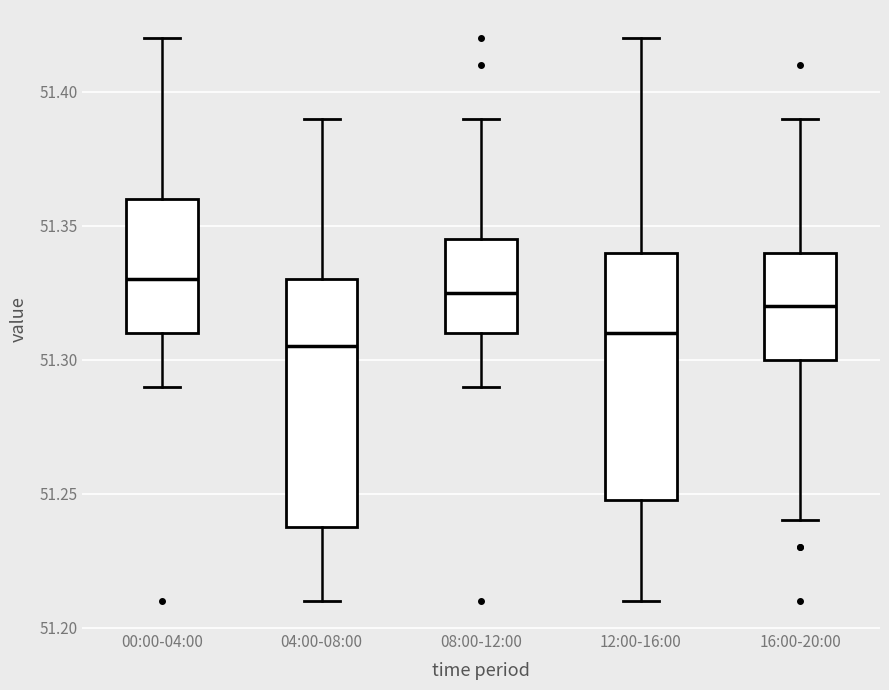

Reading left to right, read every box against the y-axis: the position of its median line, the range the box covers, and the ends of its whiskers. The values are not printed on the chart, so give them approximately, as read against the axis.

00:00-04:00: median 51.330, box 51.310 to 51.360, whiskers 51.290 to 51.420
04:00-08:00: median 51.305, box 51.240 to 51.330, whiskers 51.210 to 51.390
08:00-12:00: median 51.325, box 51.310 to 51.345, whiskers 51.290 to 51.390
12:00-16:00: median 51.310, box 51.250 to 51.340, whiskers 51.210 to 51.420
16:00-20:00: median 51.320, box 51.300 to 51.340, whiskers 51.240 to 51.390